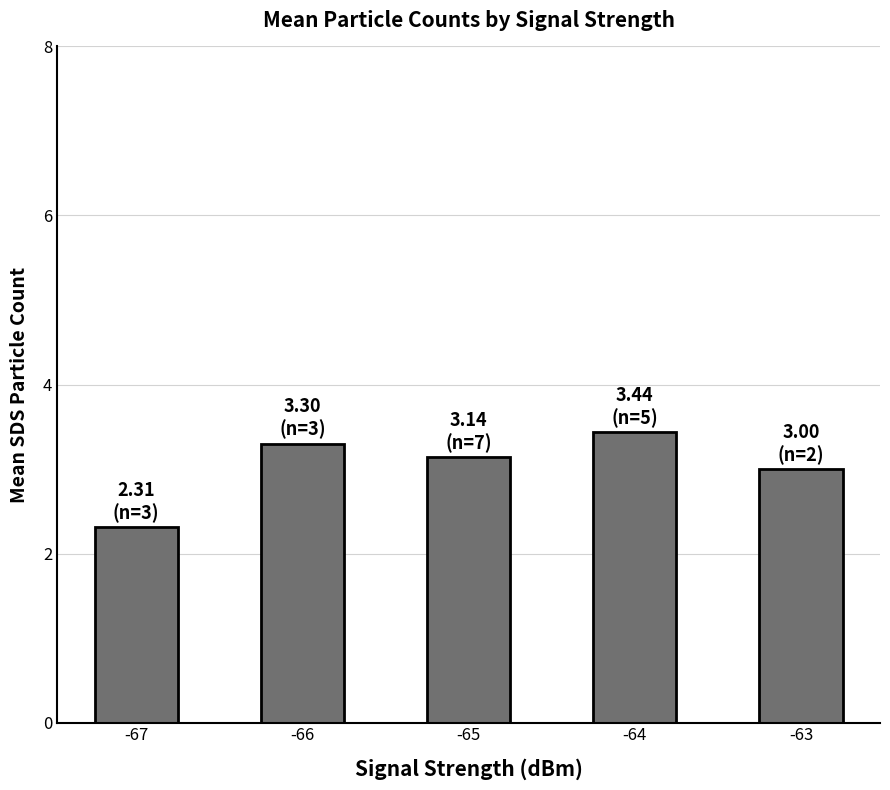

What is the difference between the maximum and minimum values?

1.1